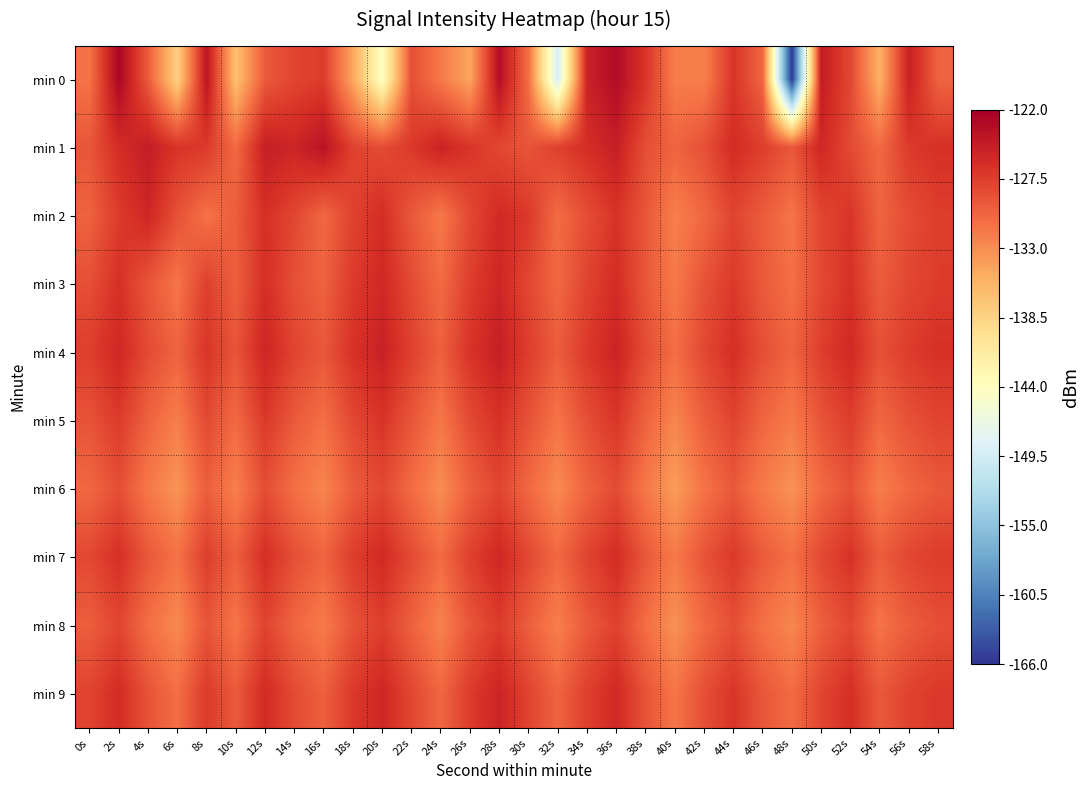

Which has a higher value, 56s or 40s?

56s